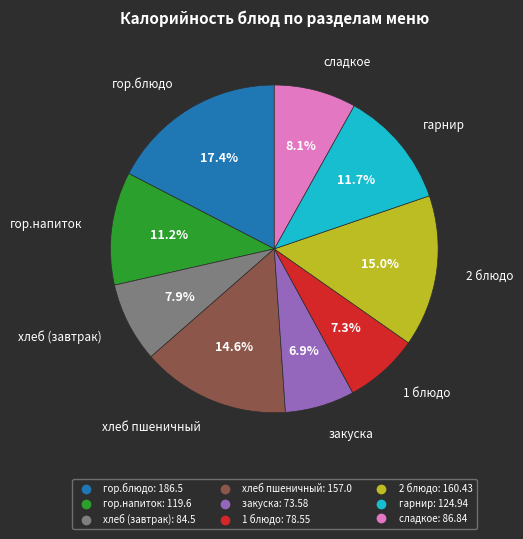

Does гор.напиток represent more than half of the total?

No